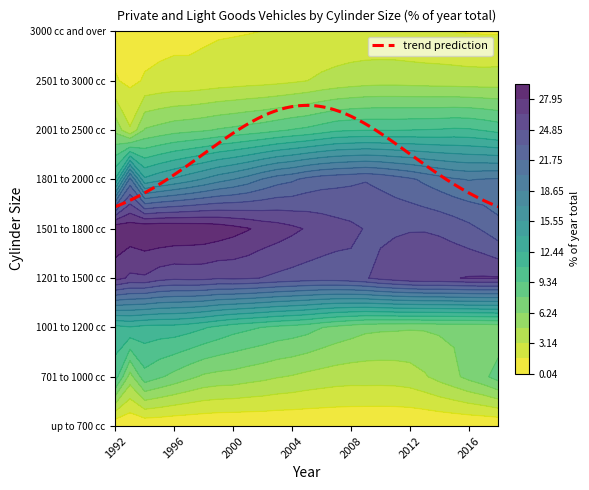

Rank the series at 1 from highest to lowest value.

1501 to 1800 cc, 1201 to 1500 cc, 1801 to 2000 cc, 1001 to 1200 cc, 701 to 1000 cc, 2001 to 2500 cc, 3000 cc and over, 2501 to 3000 cc, up to 700 cc